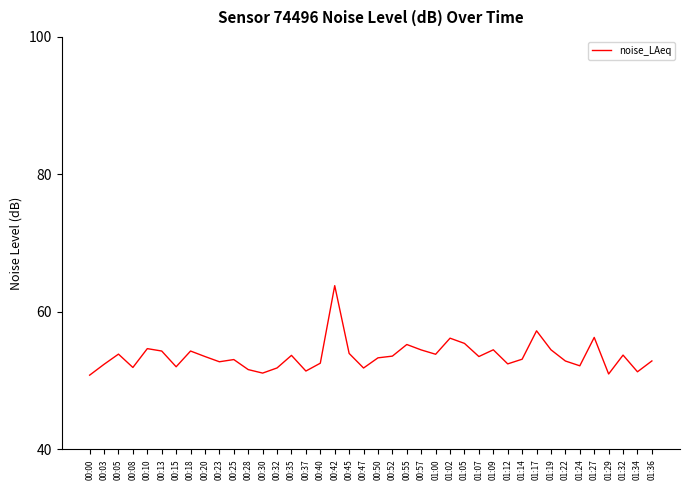

What position from the left is 00:45?

19